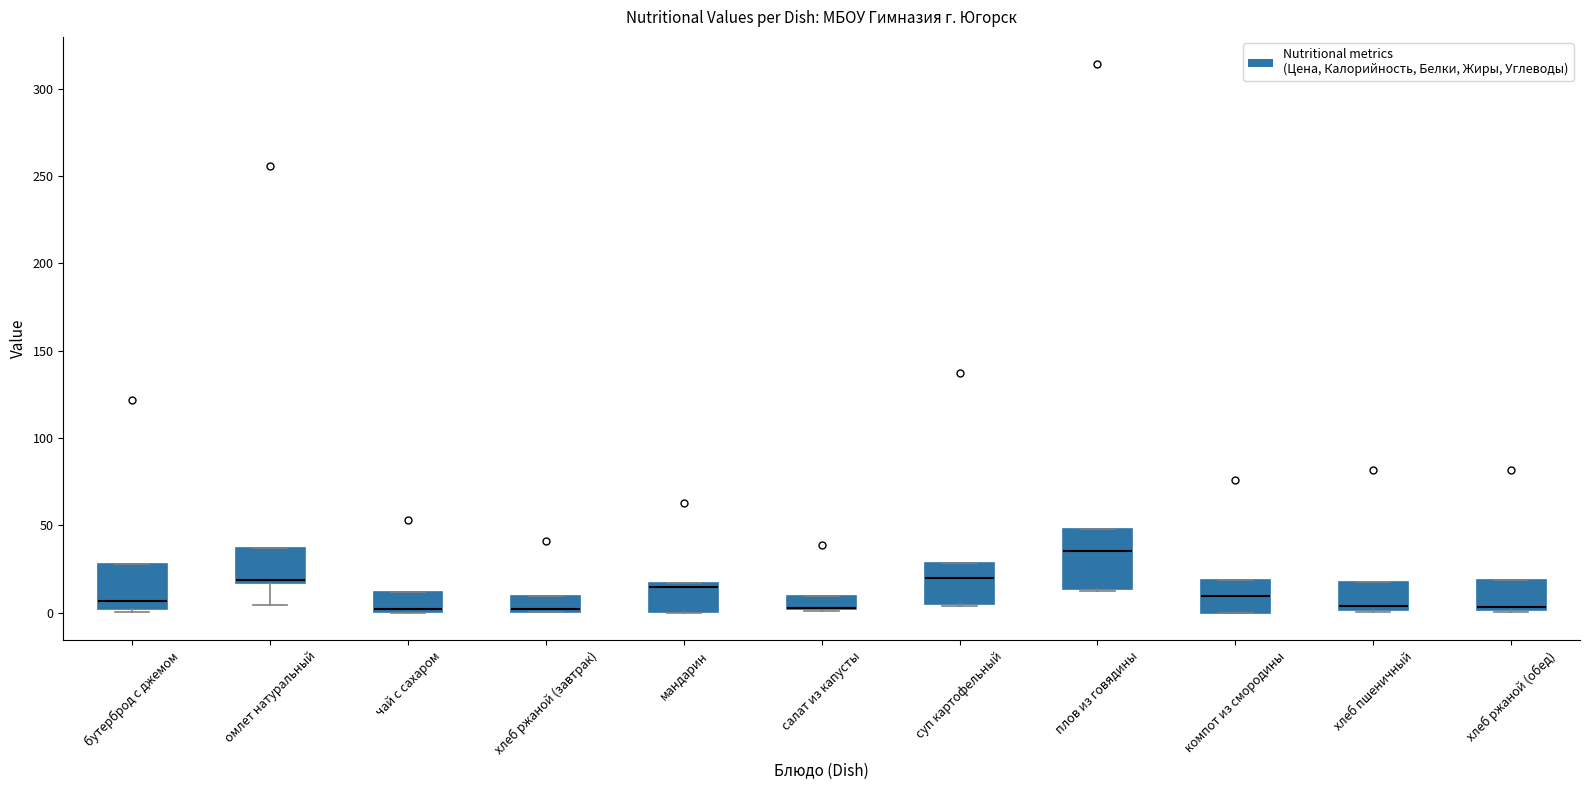

Where is the upper edge of the box for компот из смородины on the y-axis? The values are not printed on the chart, so give them approximately, as read against the axis.

20